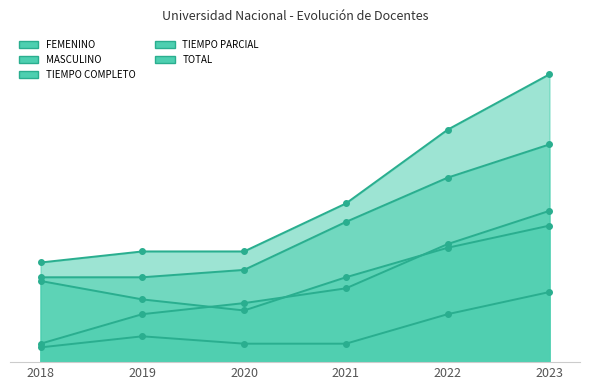

What is the difference between the highest and lowest values at 2022?

50